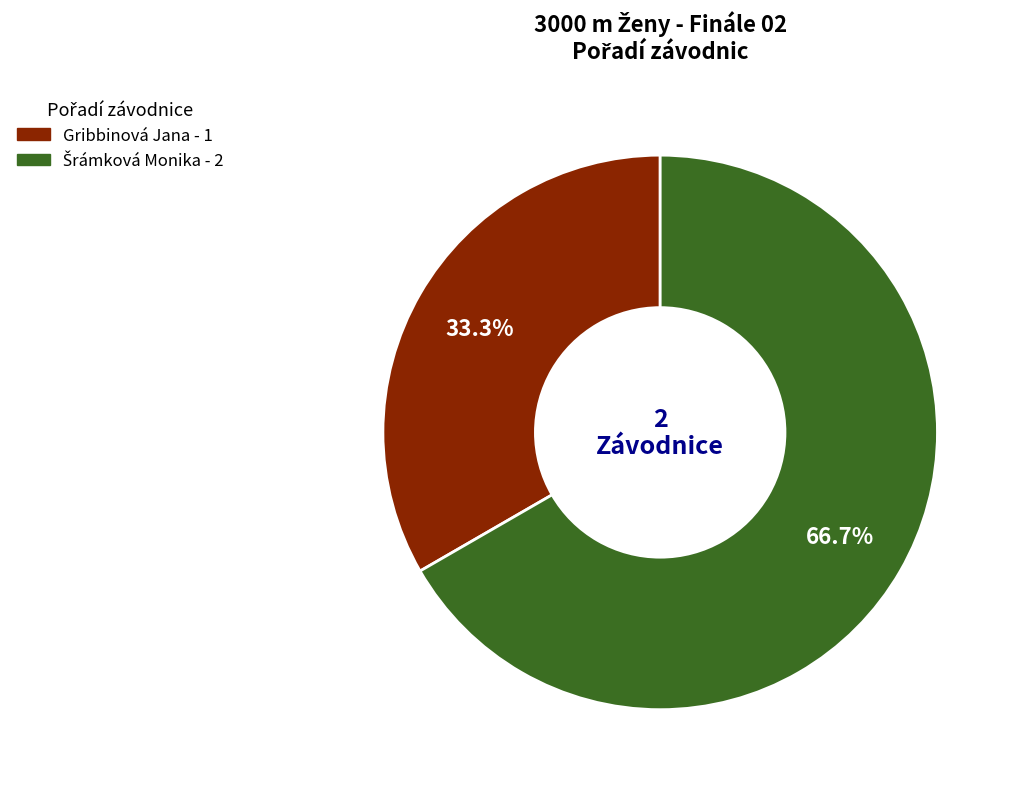

Which slice is the smallest?

Gribbinová Jana